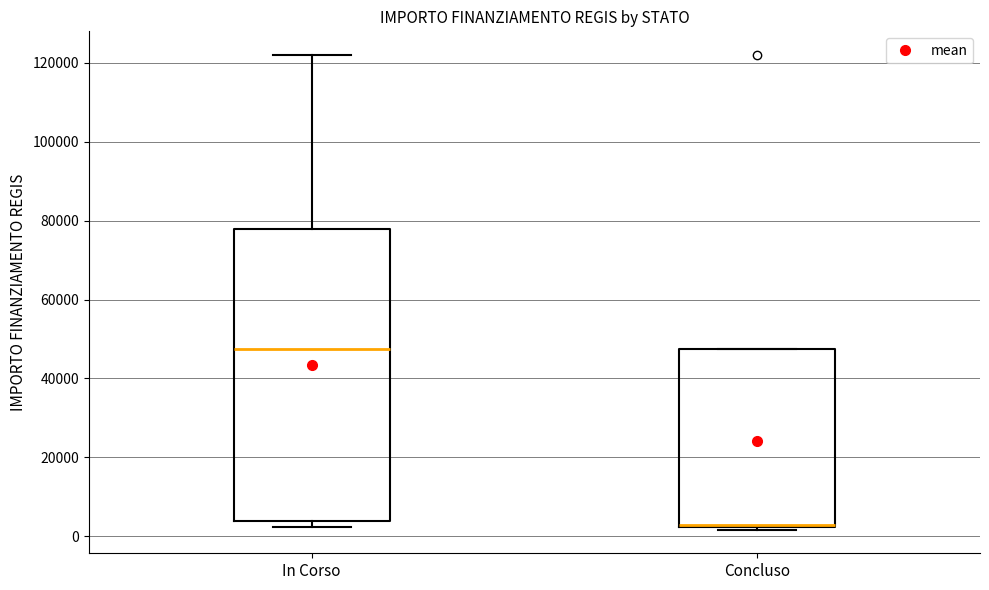

Reading left to right, transcribe this box plot: for each box, give where its median line is, the range the box spans, and where its two whiskers end, as read against the y-axis. The values are not printed on the chart, so give them approximately, as read against the axis.

In Corso: median 48000, box 4000 to 78000, whiskers 2000 to 122000
Concluso: median 2000, box 2000 to 48000, whiskers 2000 to 48000